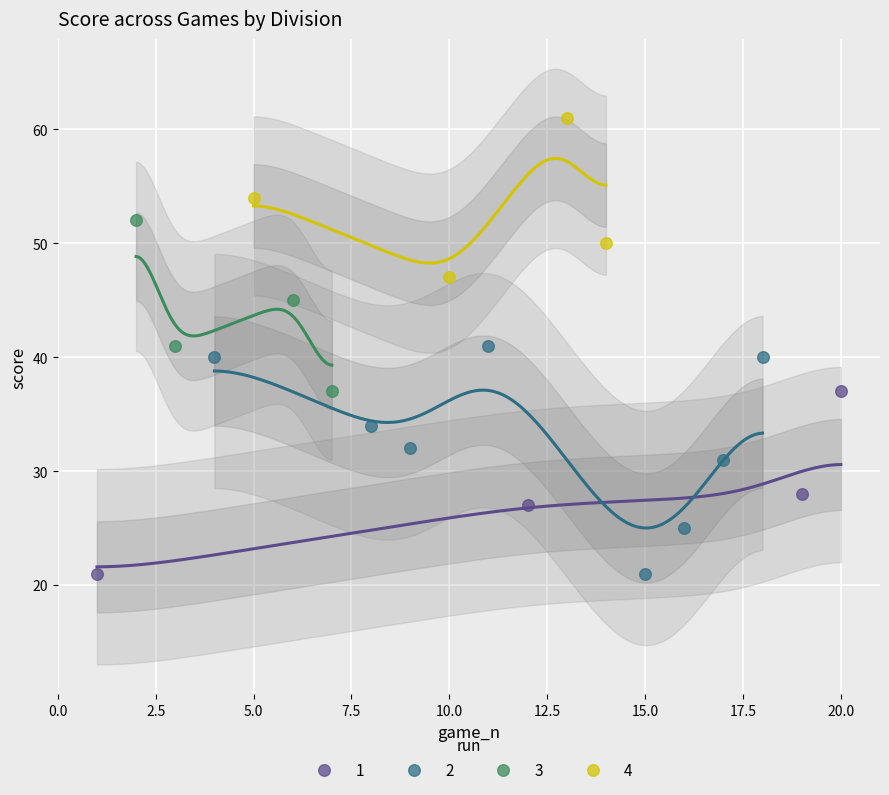

Which series has the largest Y range (max minus min)?

2